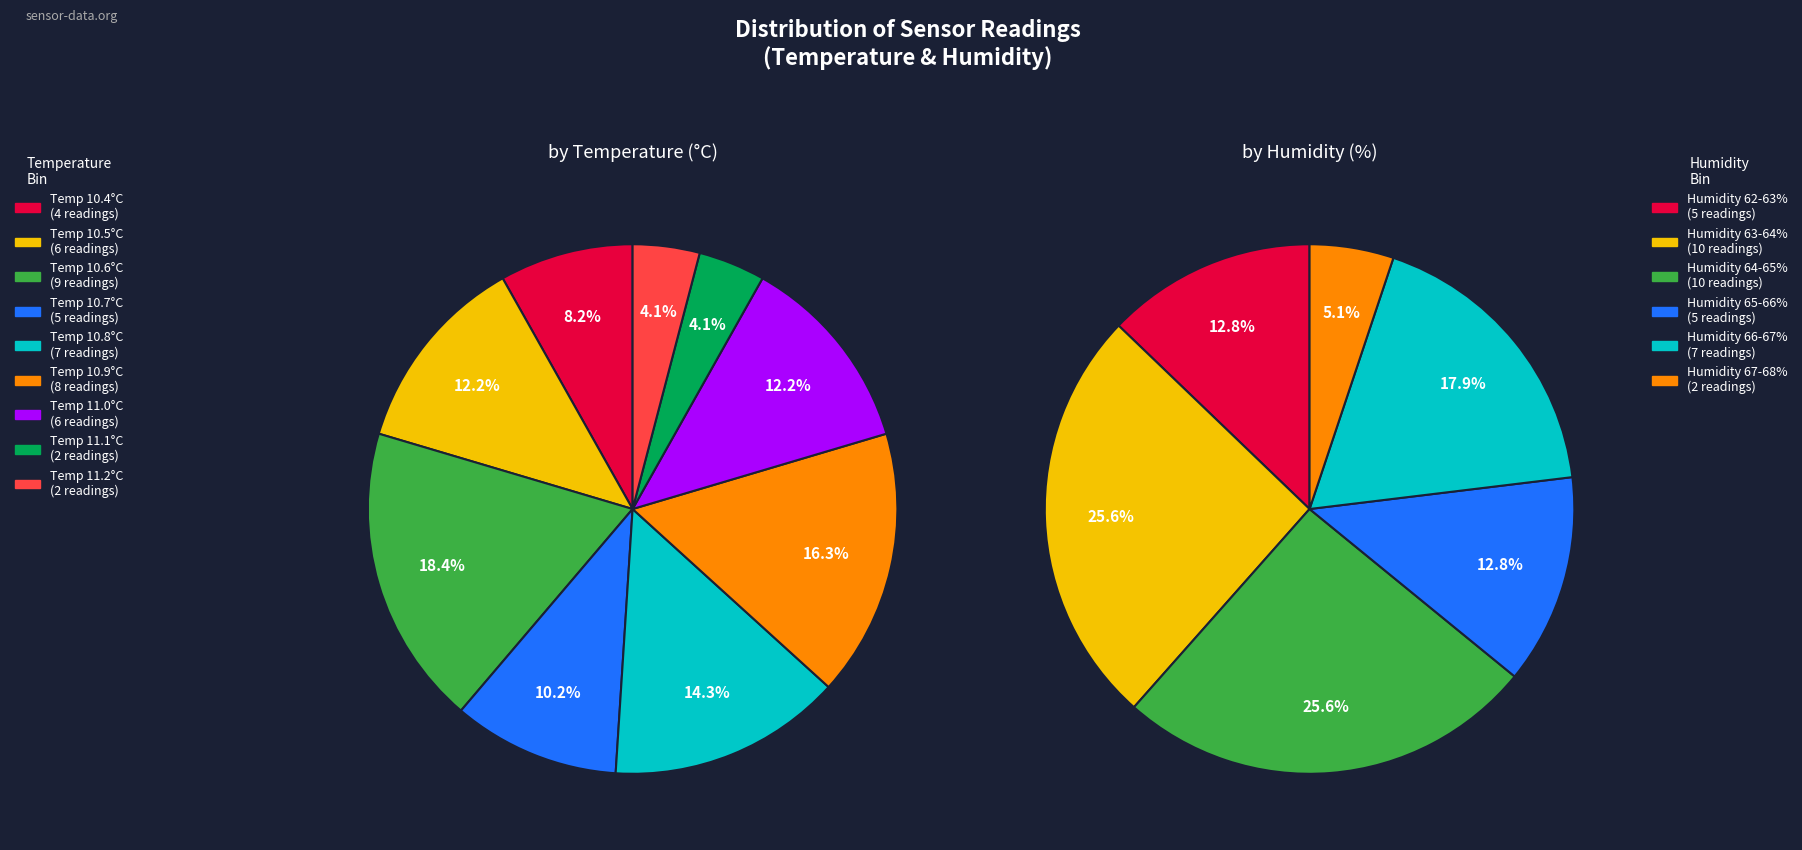

Between 28 and 3, which is larger?

28